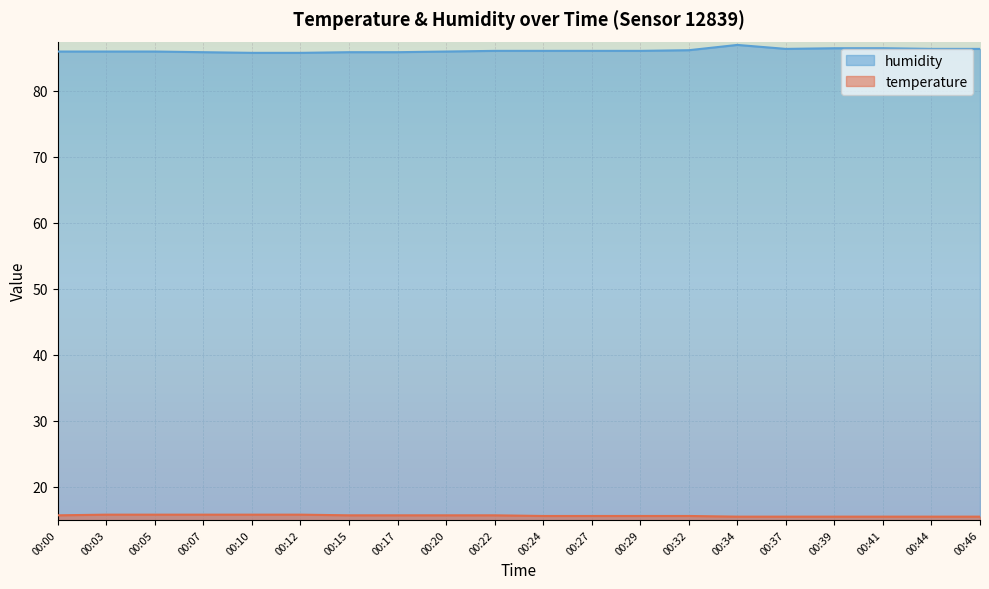

True or false: humidity has more than 0 interior local peaks.

True